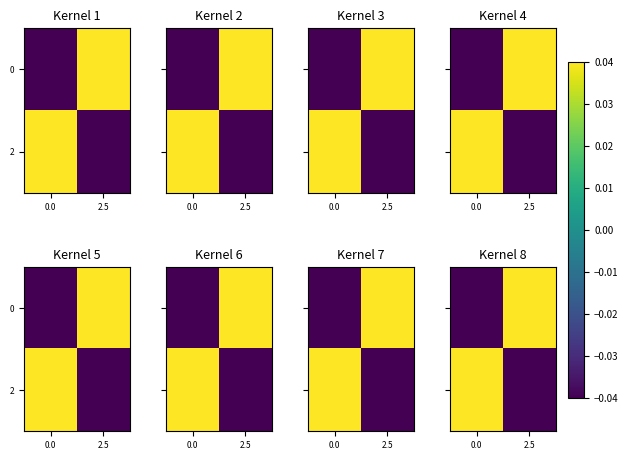

What is the spread (max minus min) of values at 2.5?

0.1